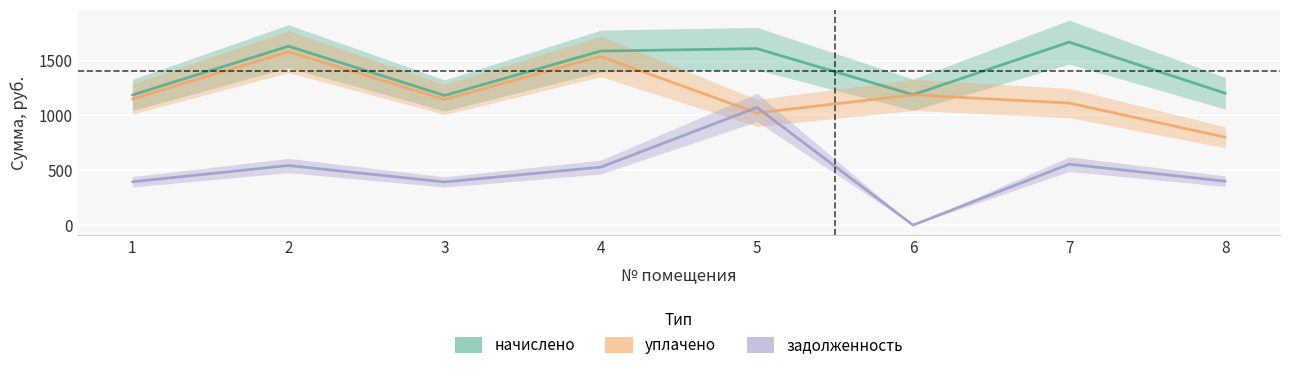

What is the sum of the начислено values at 2 and 6?

2820.8